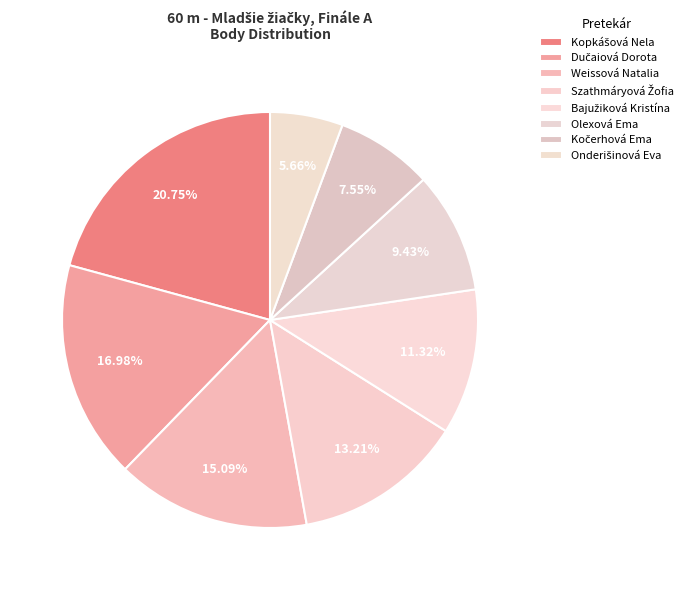

To the nearest percent, what is the difference between the Olexová Ema and Szathmáryová Žofia slice percentages?

4%